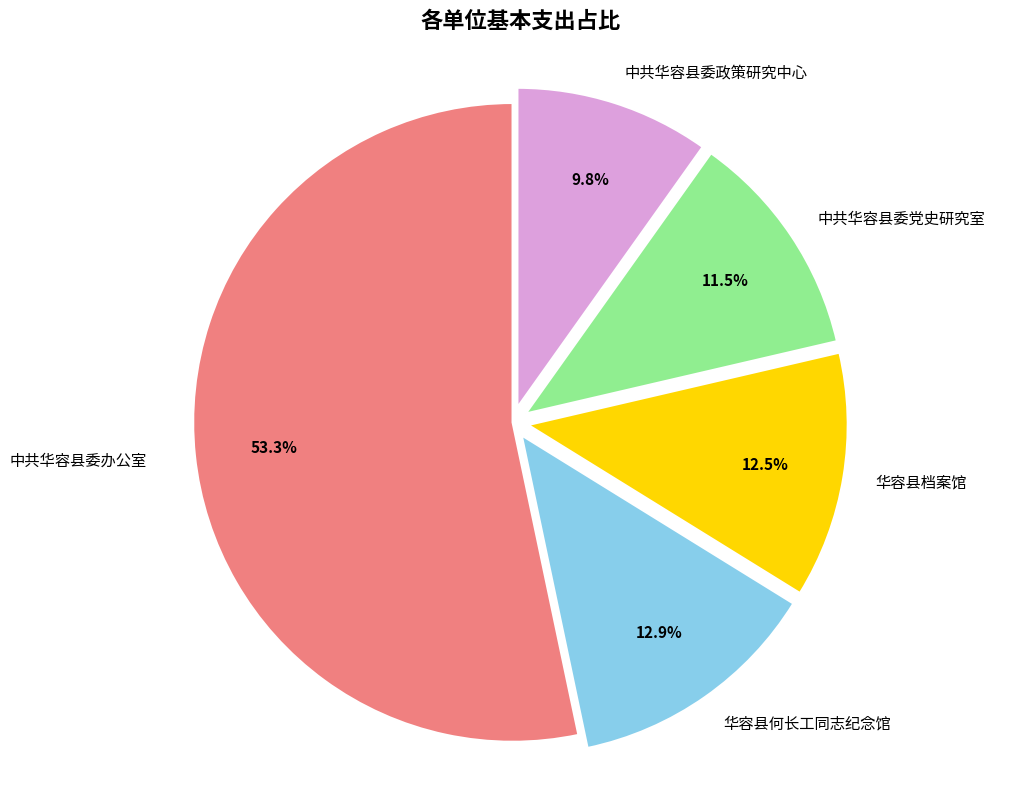

What percentage do 华容县档案馆 and 中共华容县委党史研究室 together represent?

24.0%